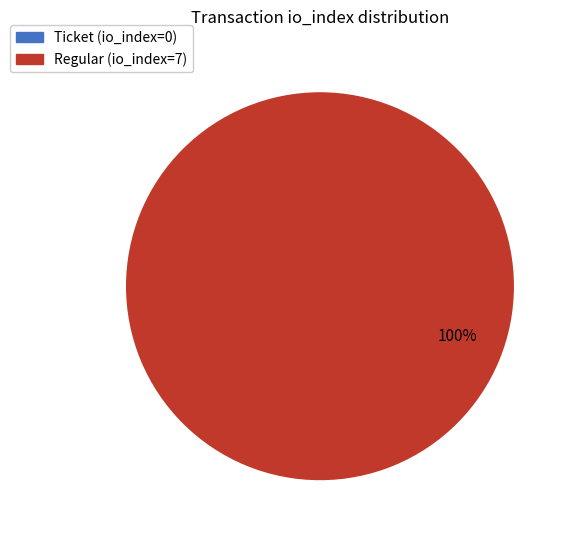

How many slices are in this pie chart?

2